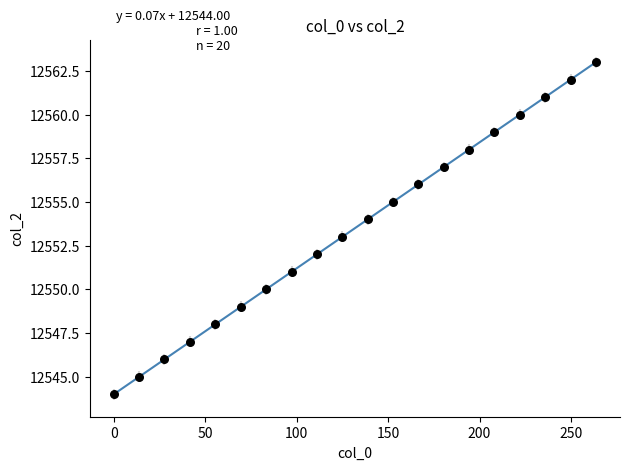

What is the range of Y values (max minus min)?

19